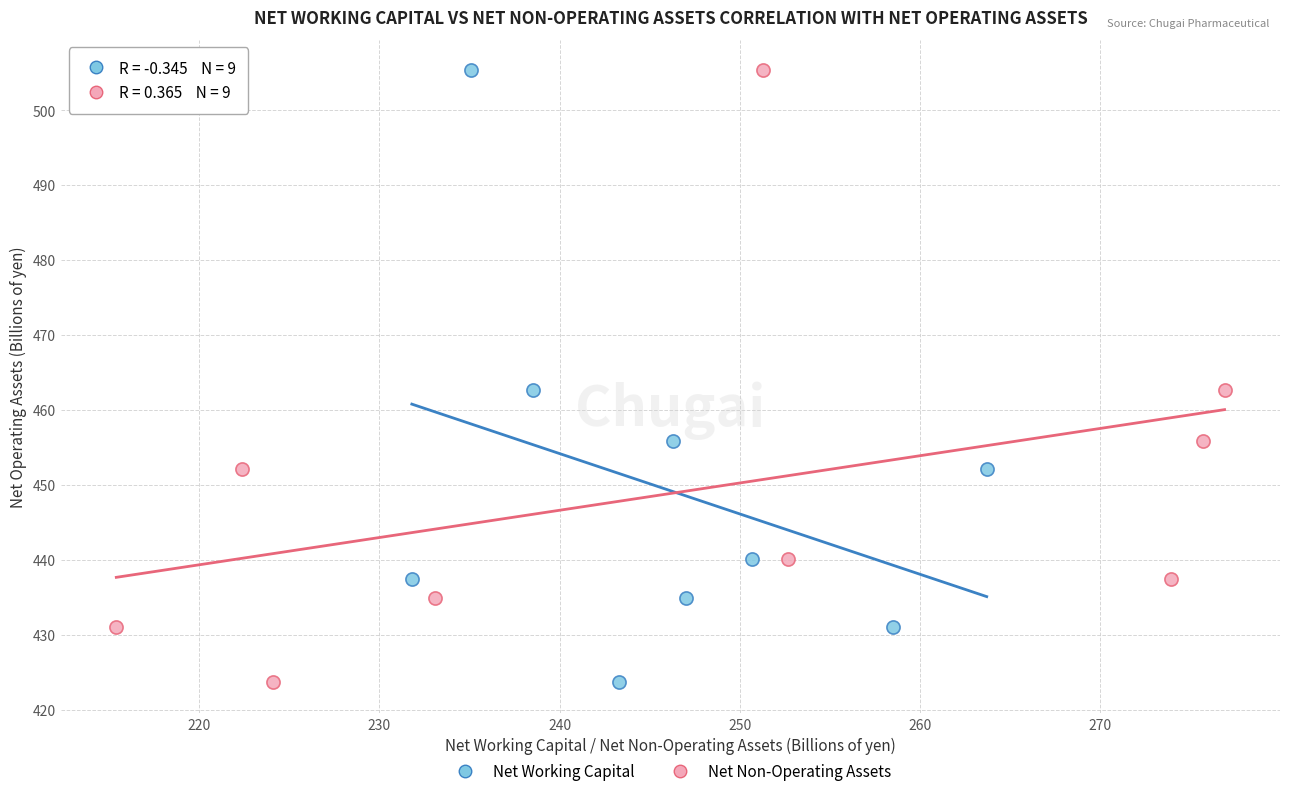

What are all the series names shown in the legend?

Net Working Capital, Net Non-Operating Assets